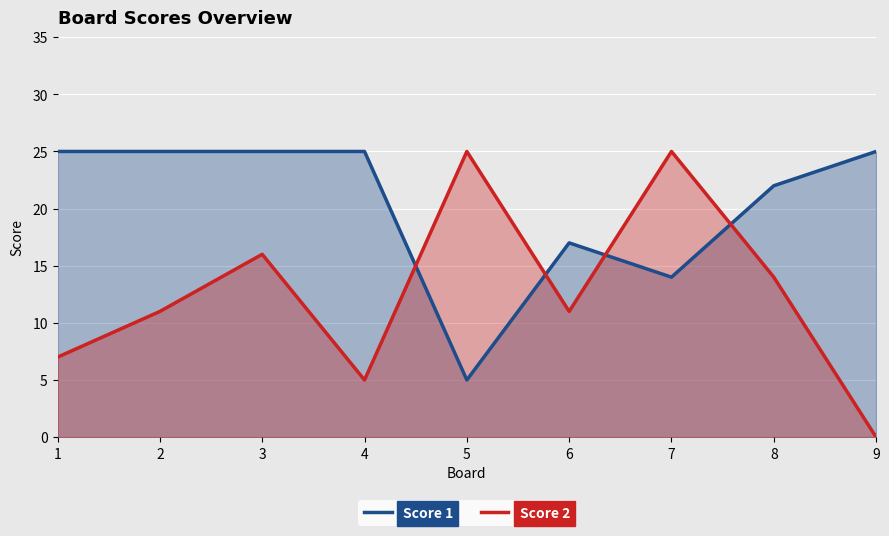

List the series in order of their peak value, highest first.

Score 1, Score 2